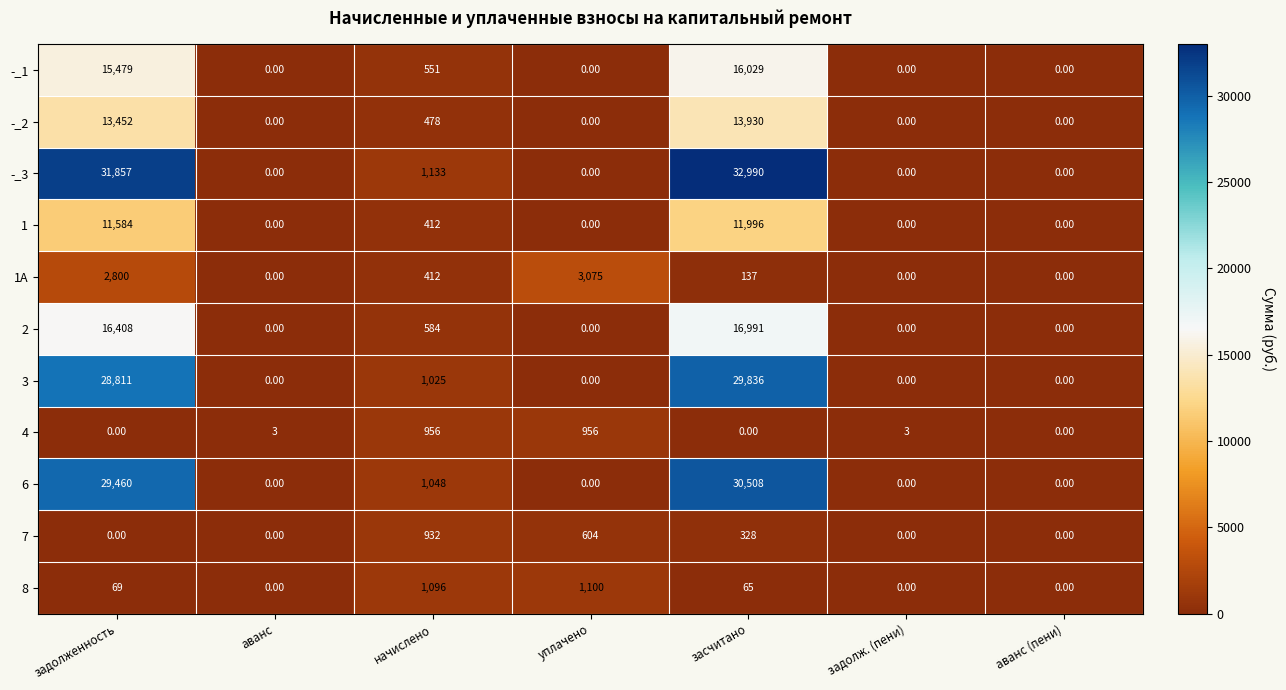

At how many categories does at least one series exceed 6293?

2